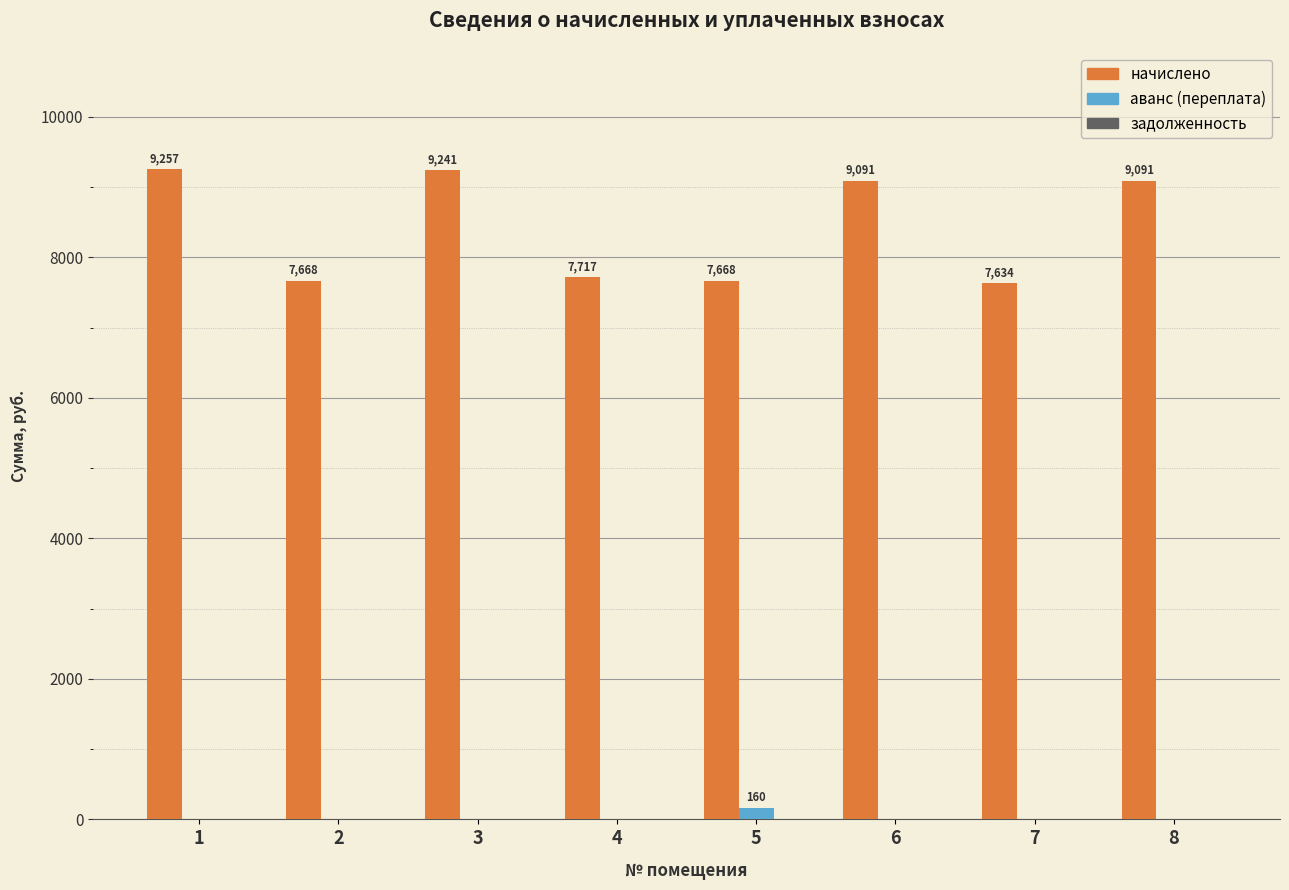

Is the value of начислено at 2 greater than the value of аванс (переплата) at 3?

Yes